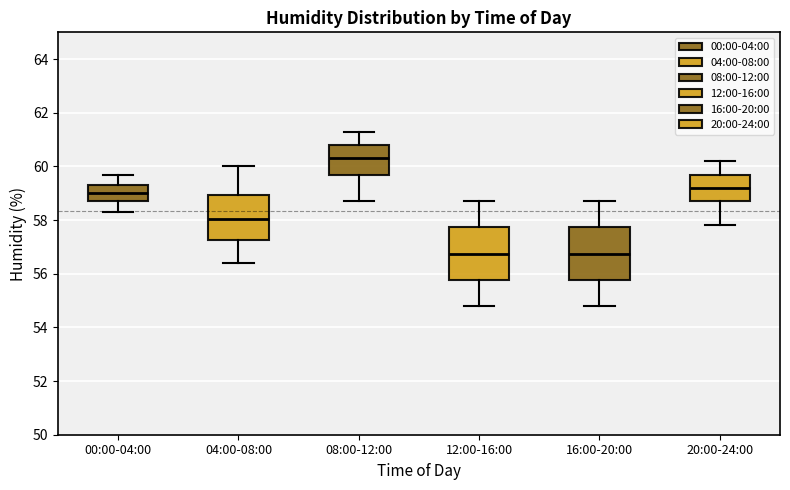

Reading left to right, transcribe this box plot: for each box, give where its median line is, the range the box spans, and where its two whiskers end, as read against the y-axis. The values are not printed on the chart, so give them approximately, as read against the axis.

00:00-04:00: median 59.0, box 58.8 to 59.4, whiskers 58.4 to 59.8
04:00-08:00: median 58.0, box 57.2 to 59.0, whiskers 56.4 to 60.0
08:00-12:00: median 60.4, box 59.6 to 60.8, whiskers 58.8 to 61.4
12:00-16:00: median 56.8, box 55.8 to 57.8, whiskers 54.8 to 58.8
16:00-20:00: median 56.8, box 55.8 to 57.8, whiskers 54.8 to 58.8
20:00-24:00: median 59.2, box 58.8 to 59.8, whiskers 57.8 to 60.2